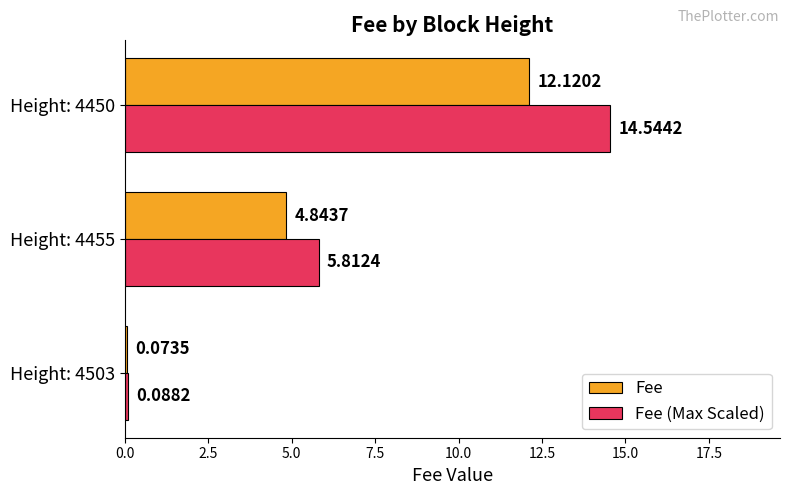

Is the value of Fee (Max Scaled) at Height: 4450 greater than the value of Fee at Height: 4450?

Yes